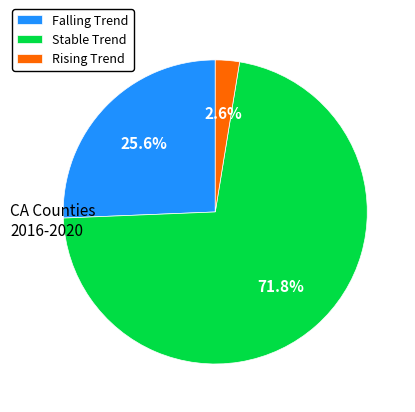

How many slices are in this pie chart?

3